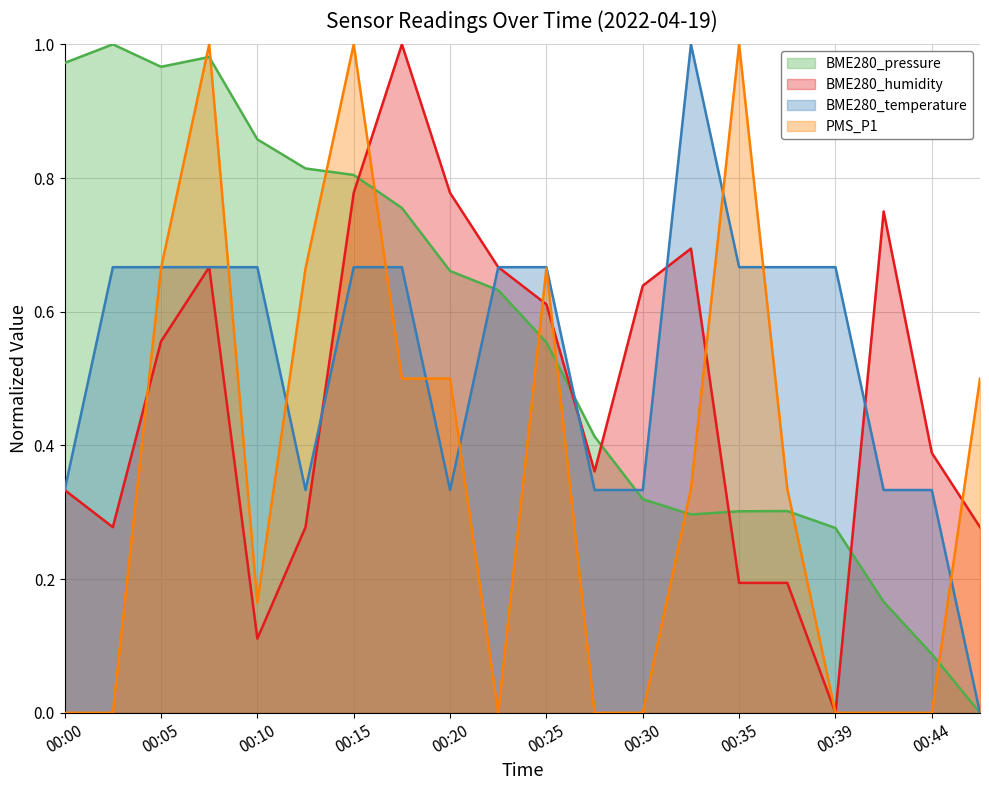

List the labels in order of BME280_pressure value, smallest first.

00:47, 00:44, 00:42, 00:39, 00:32, 00:35, 00:37, 00:30, 00:27, 00:25, 00:22, 00:20, 00:17, 00:15, 00:12, 00:10, 00:05, 00:00, 00:08, 00:02